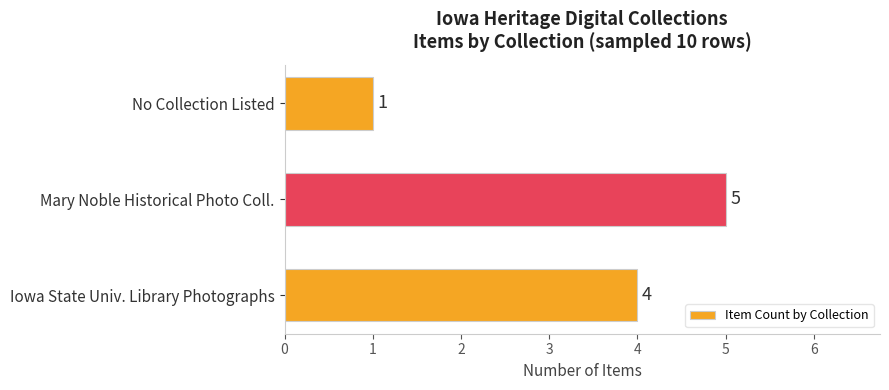

Rank the categories by value from highest to lowest.

Mary Noble Historical Photo Coll., Iowa State Univ. Library Photographs, No Collection Listed